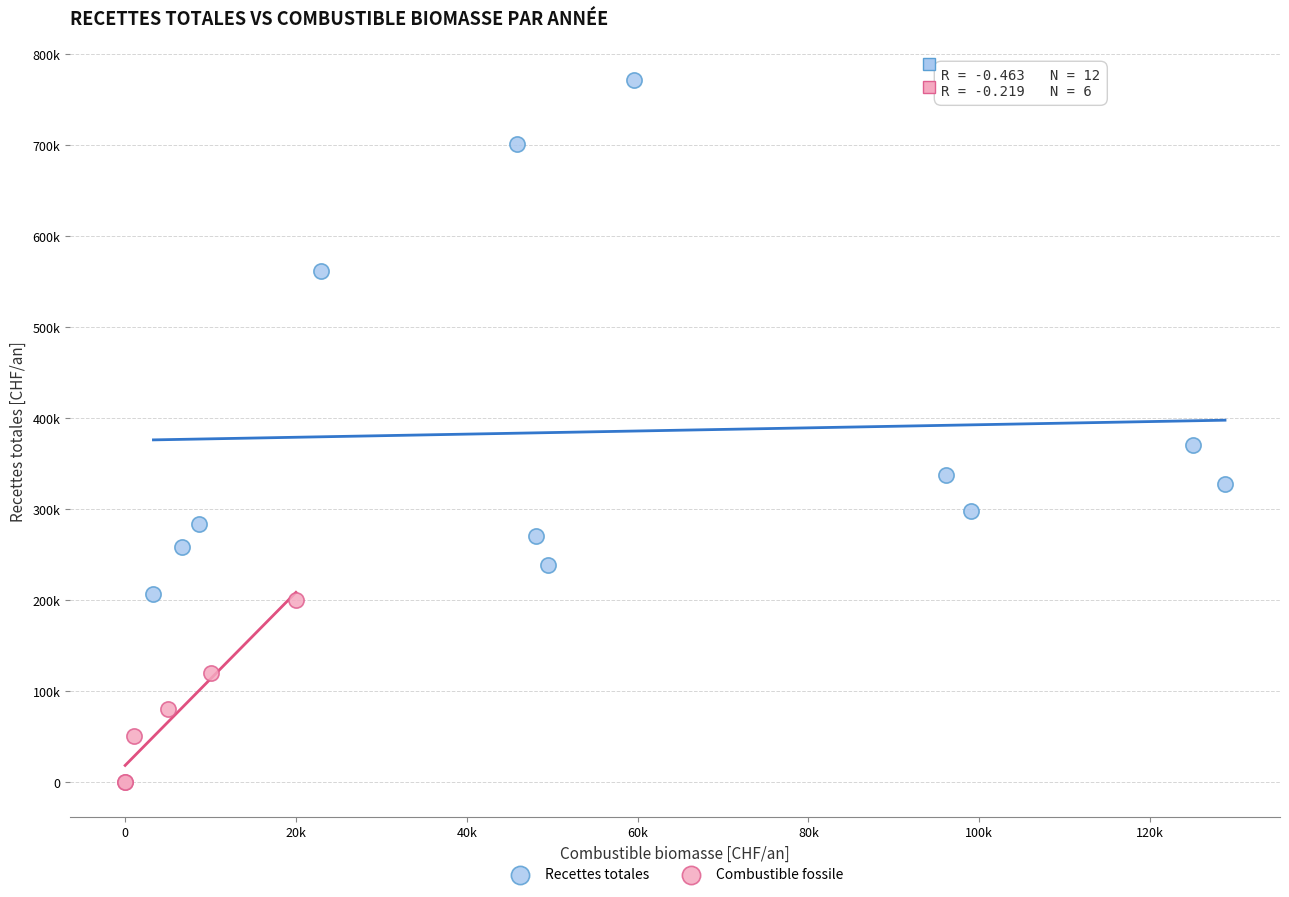

What are all the series names shown in the legend?

Recettes totales, Combustible fossile